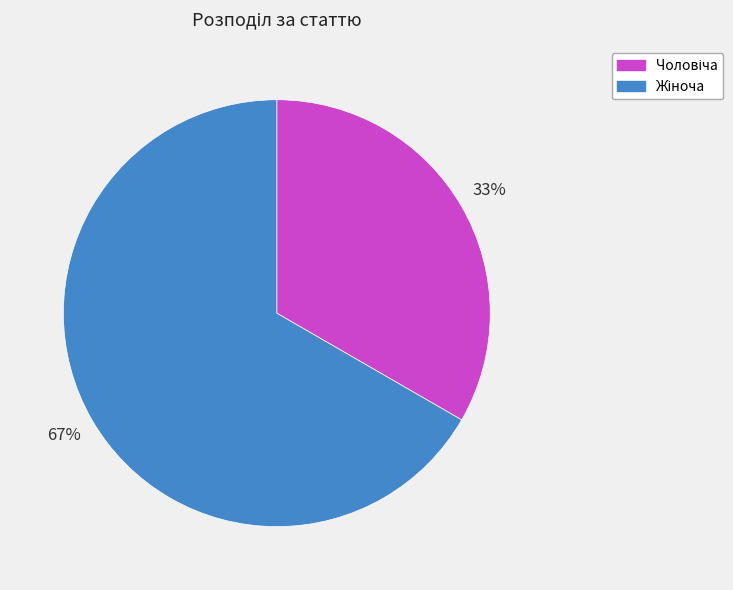

To the nearest percent, what is the average slice percentage?

50%